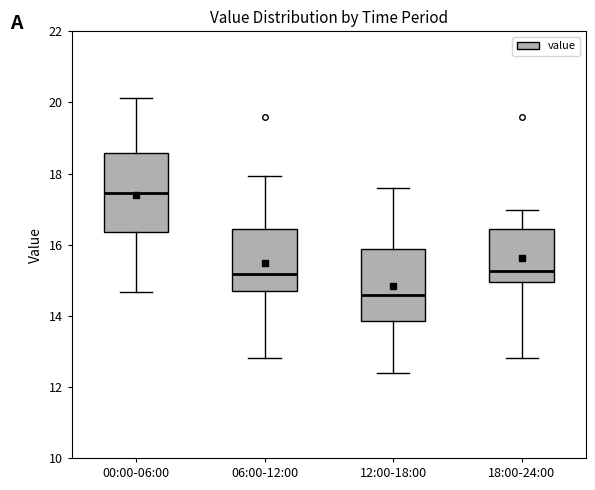

Where does the median line of the box for 18:00-24:00 sit on the y-axis? The values are not printed on the chart, so give them approximately, as read against the axis.

15.2